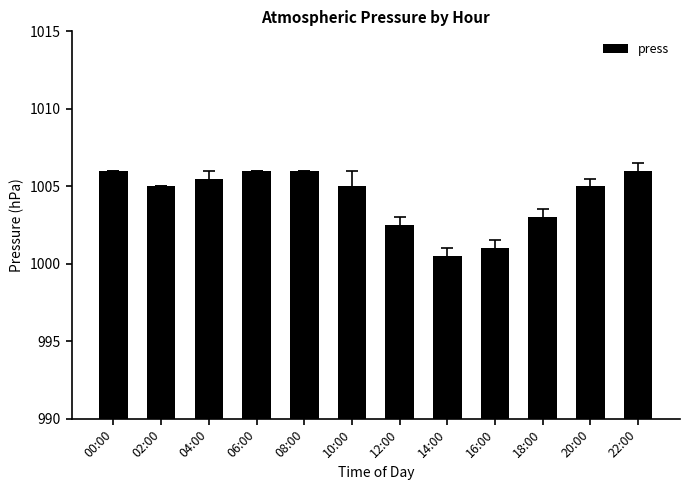

What is the value of the 5th bar from the left?

1006.0